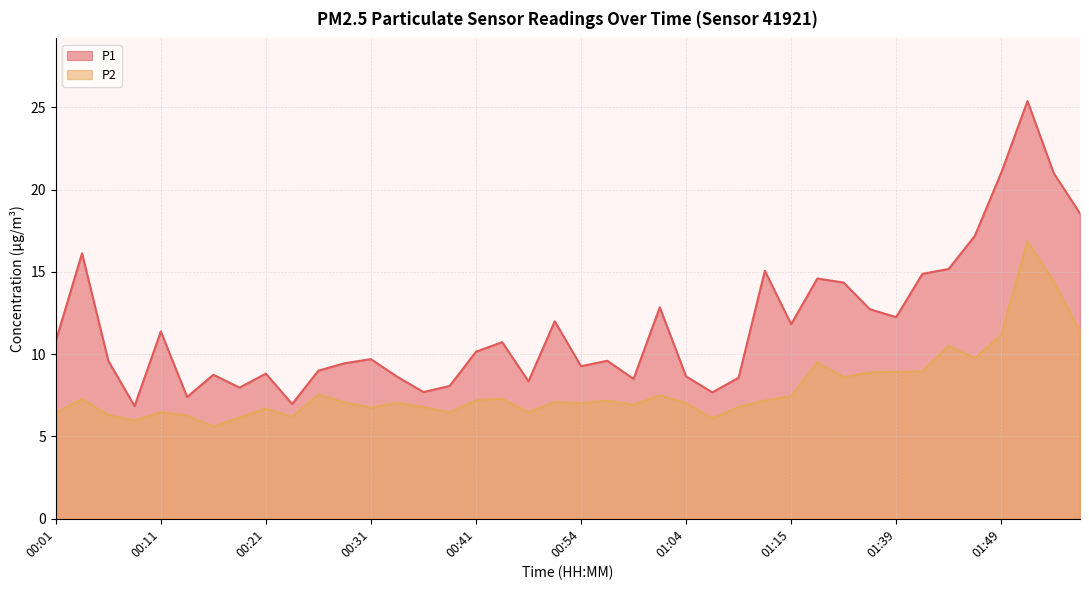

What position from the right is 00:41?

24